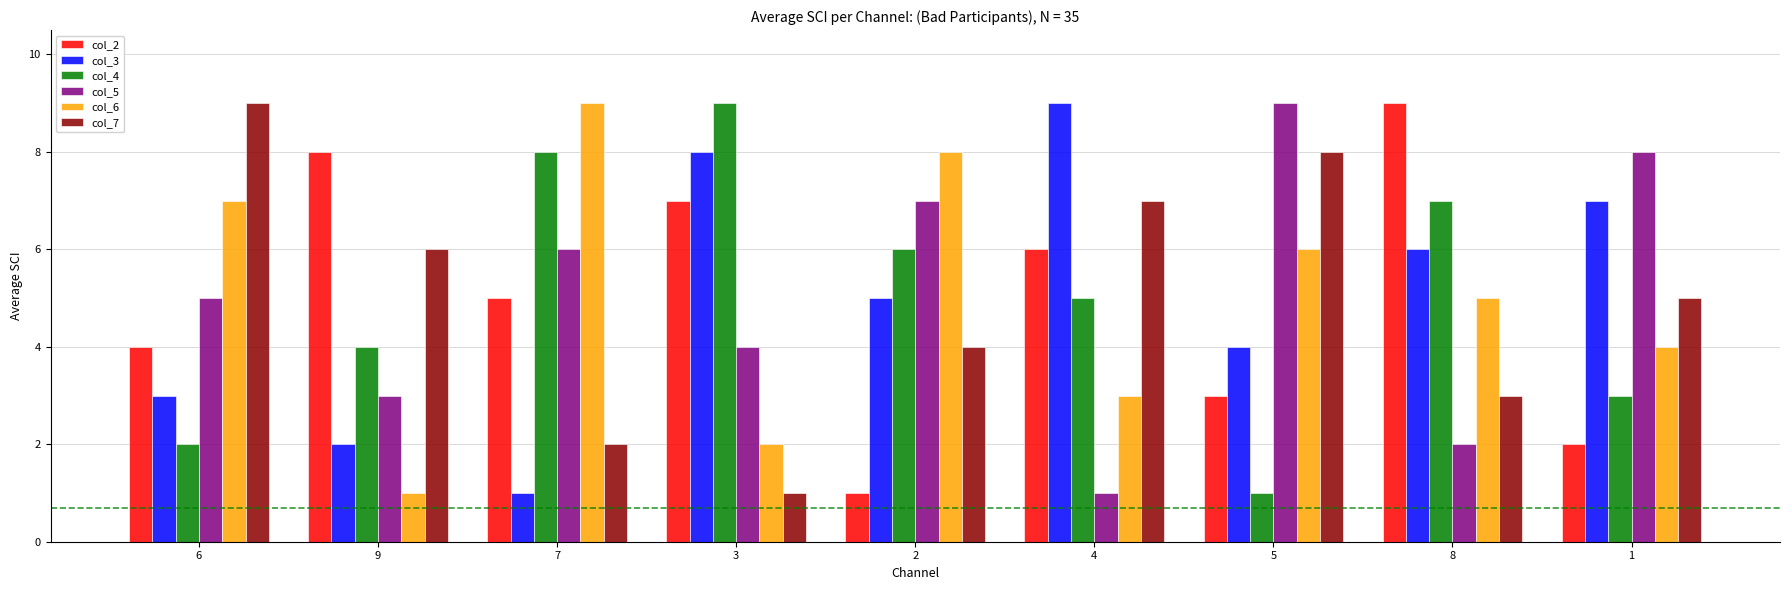

How many data points in col_4 are less than 5?

4